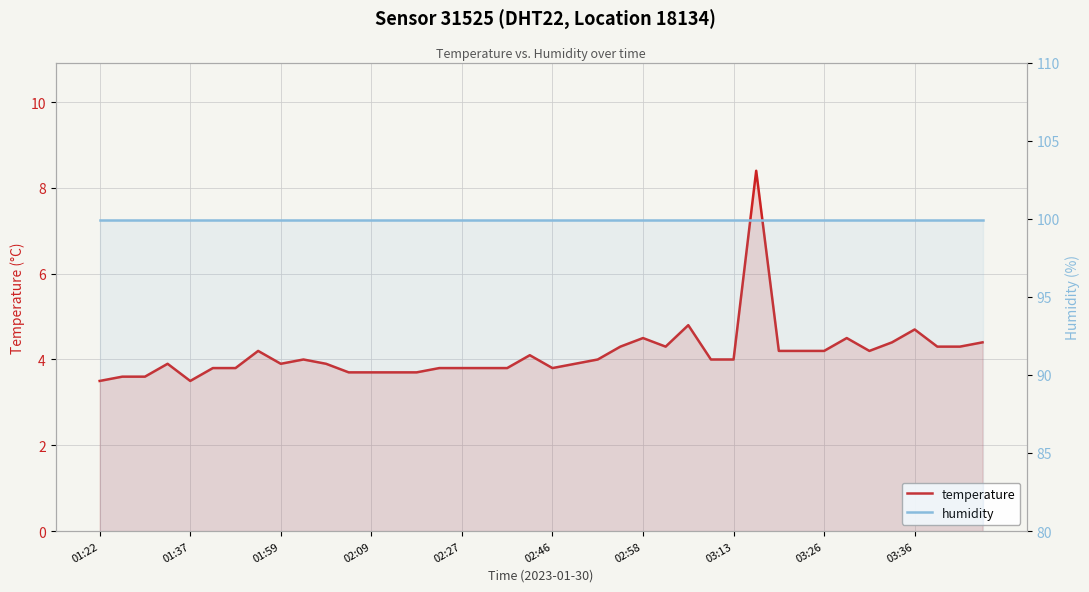

Which series has the largest range (max minus min)?

temperature